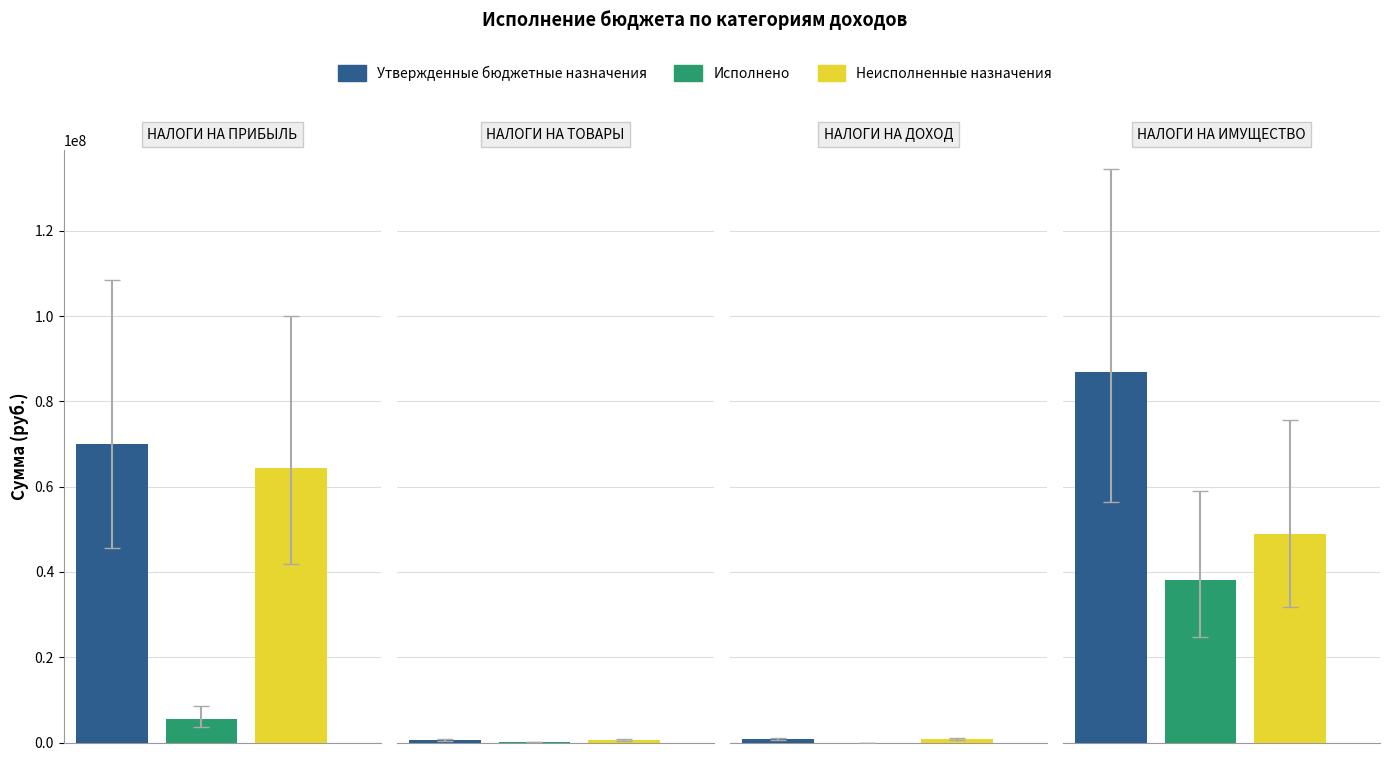

How many values in the Неисполненные назначения series are below 48855218?

2